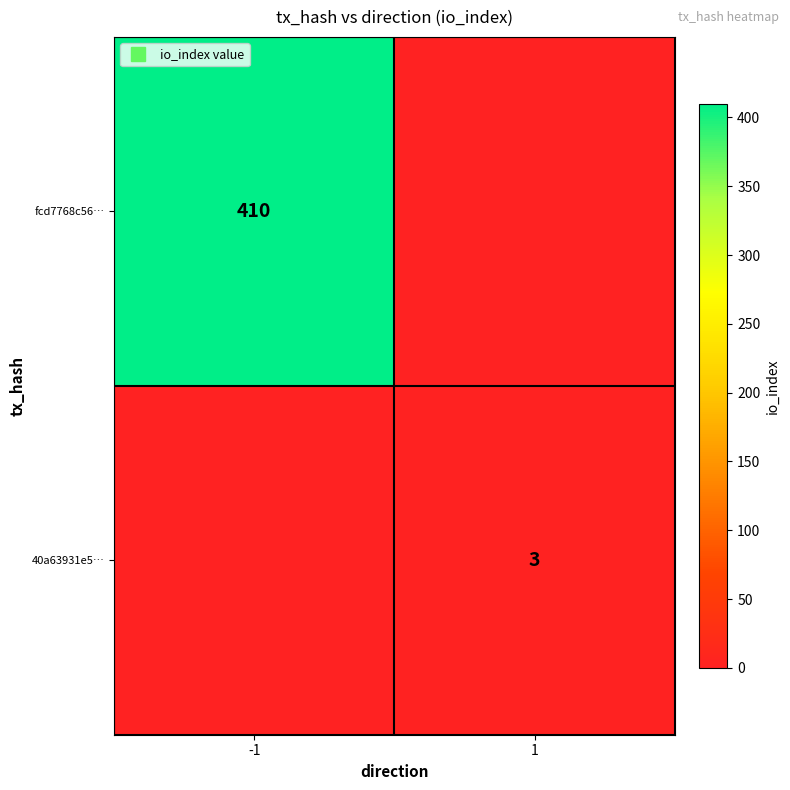

Rank the series at -1 from highest to lowest value.

fcd7768c56…, 40a63931e5…